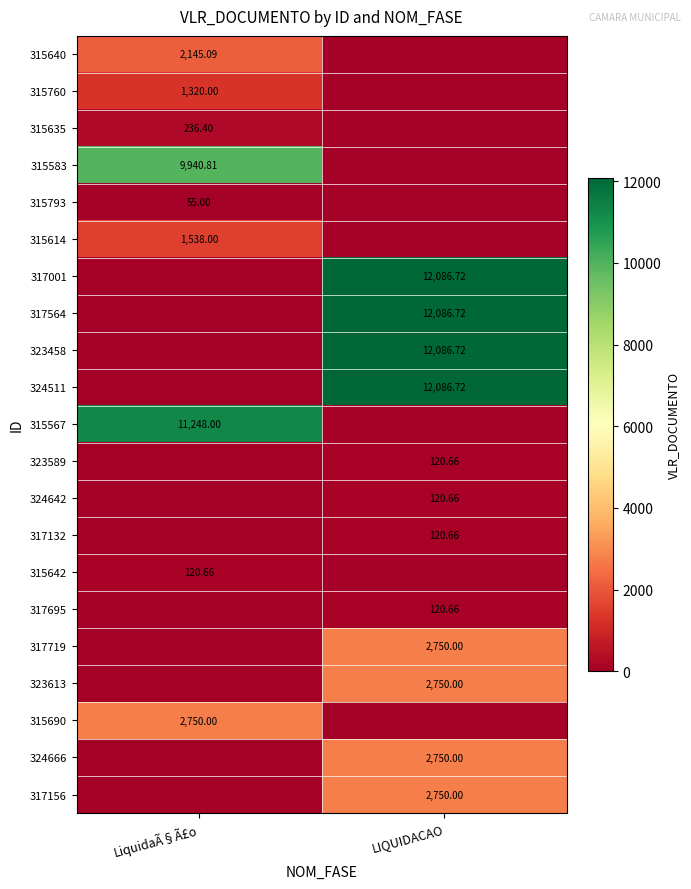

Between LIQUIDACAO and LiquidaÃ§Ã£o, which is larger?

LiquidaÃ§Ã£o